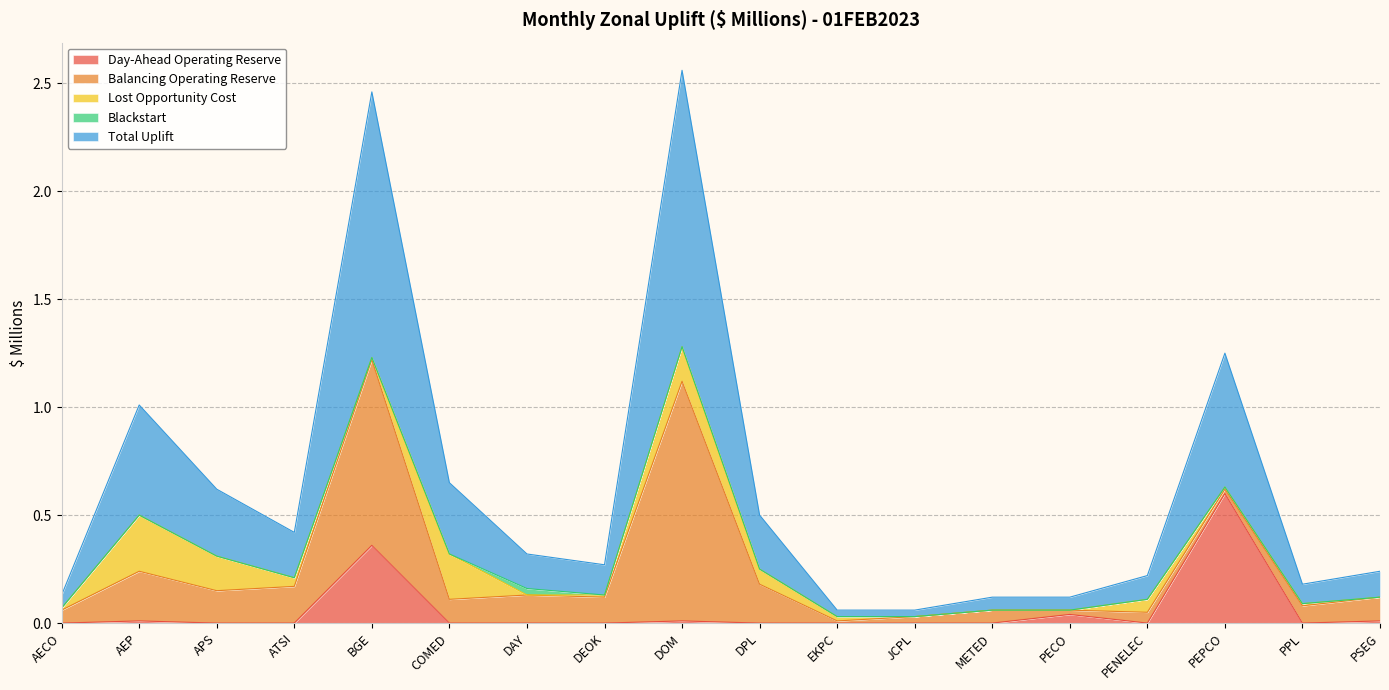

What is the label of the 2nd point from the right?

PPL